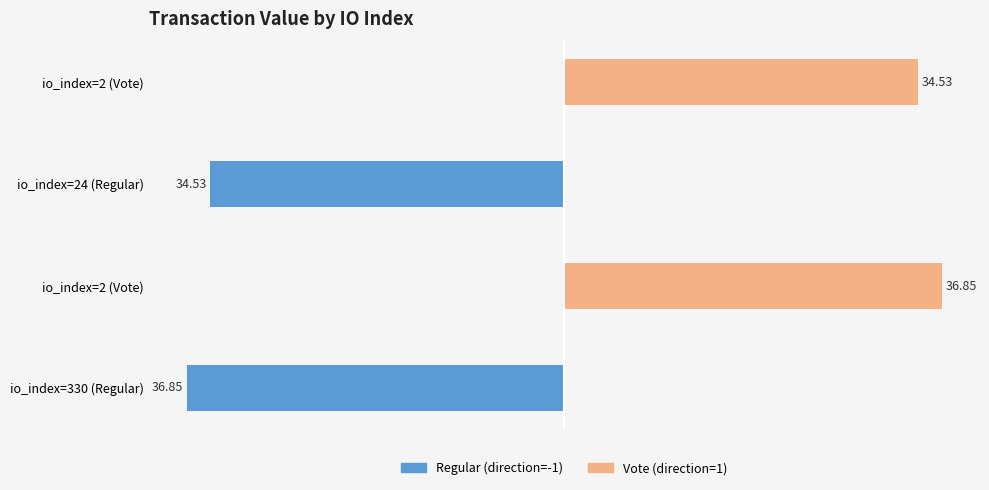

Are the bars grouped side by side (vs. stacked)?

Yes